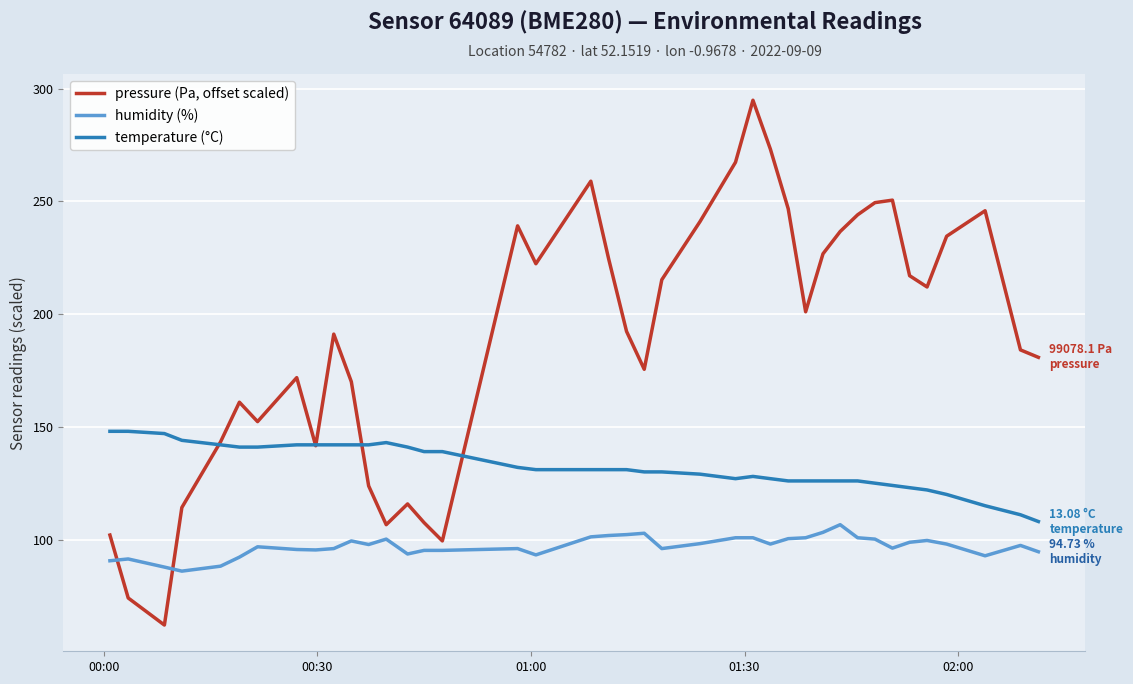

Which series has the widest spread of values?

pressure (Pa, offset scaled)